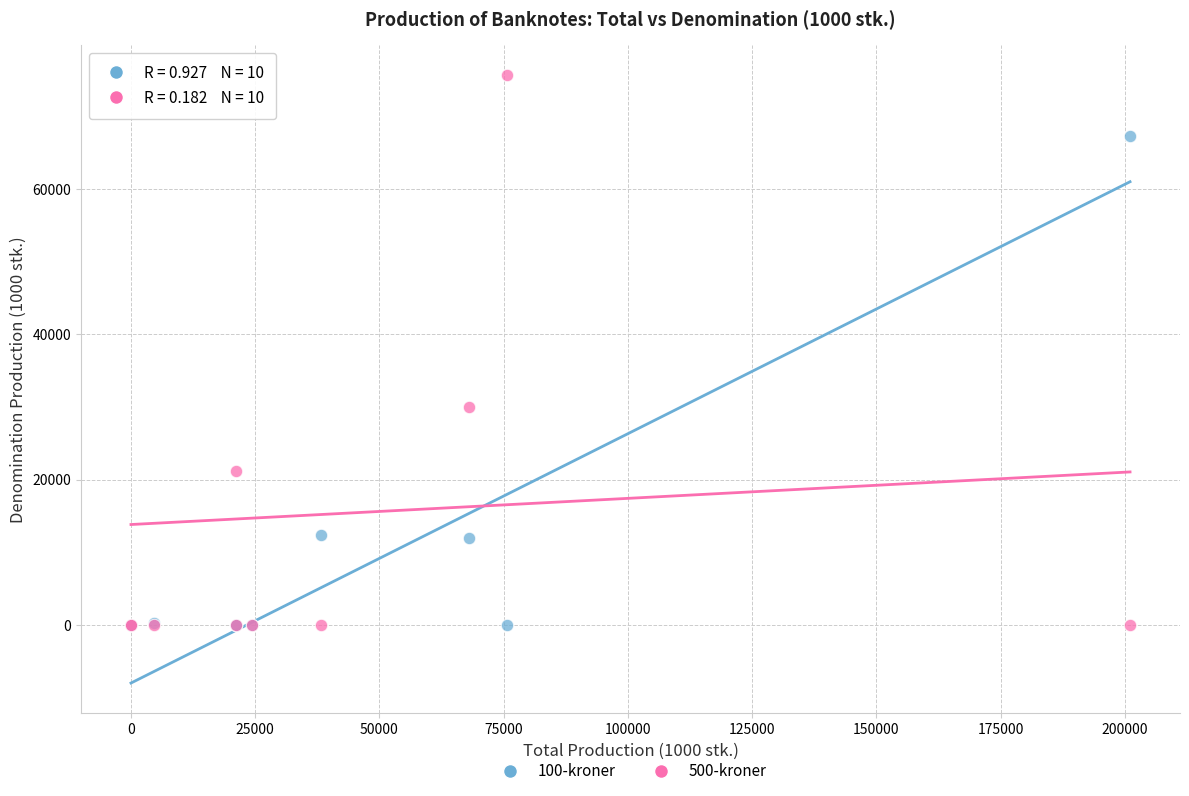

Which series has the largest Y range (max minus min)?

500-kroner